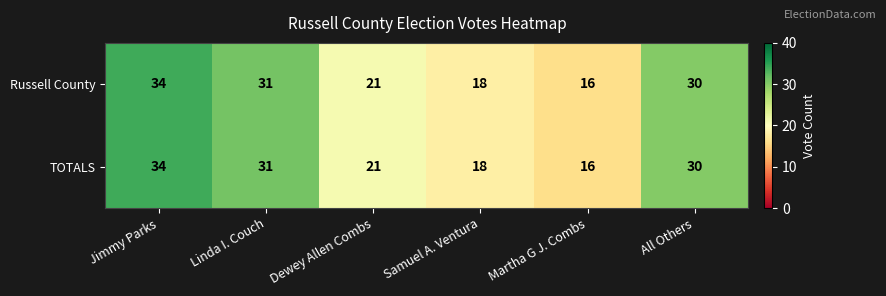

Where does the Russell County series first go above 30?

Jimmy Parks